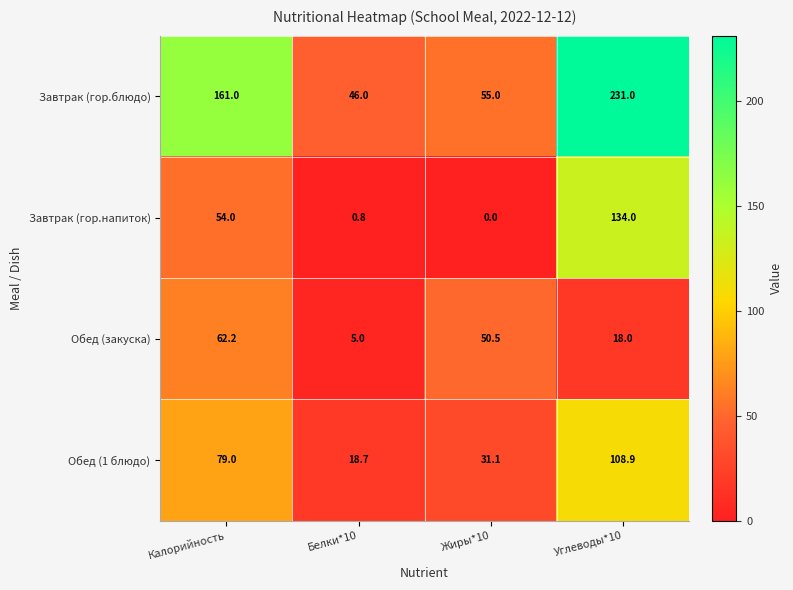

Which label corresponds to the largest value in the chart?

Углеводы*10